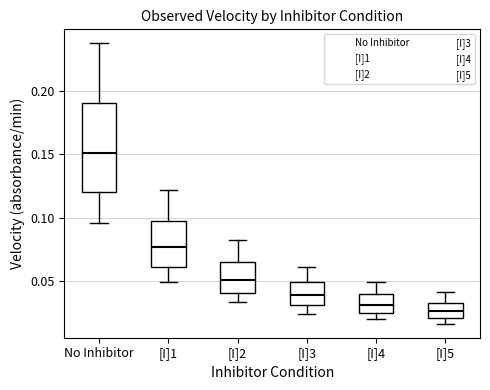

Which box's median line is the highest?

No Inhibitor